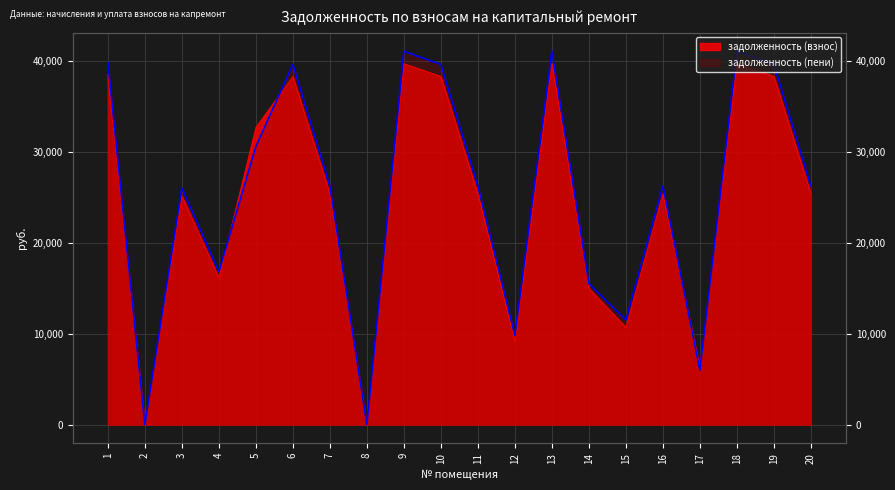

Which series has the largest total across all categories?

задолженность (пени)